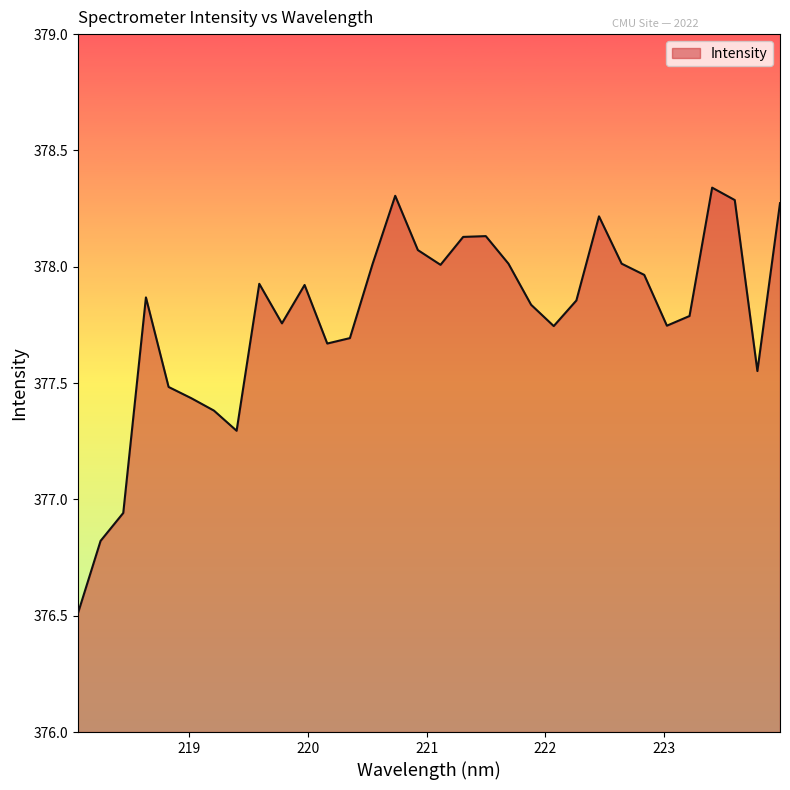

What is the difference between the maximum and minimum values?

1.8